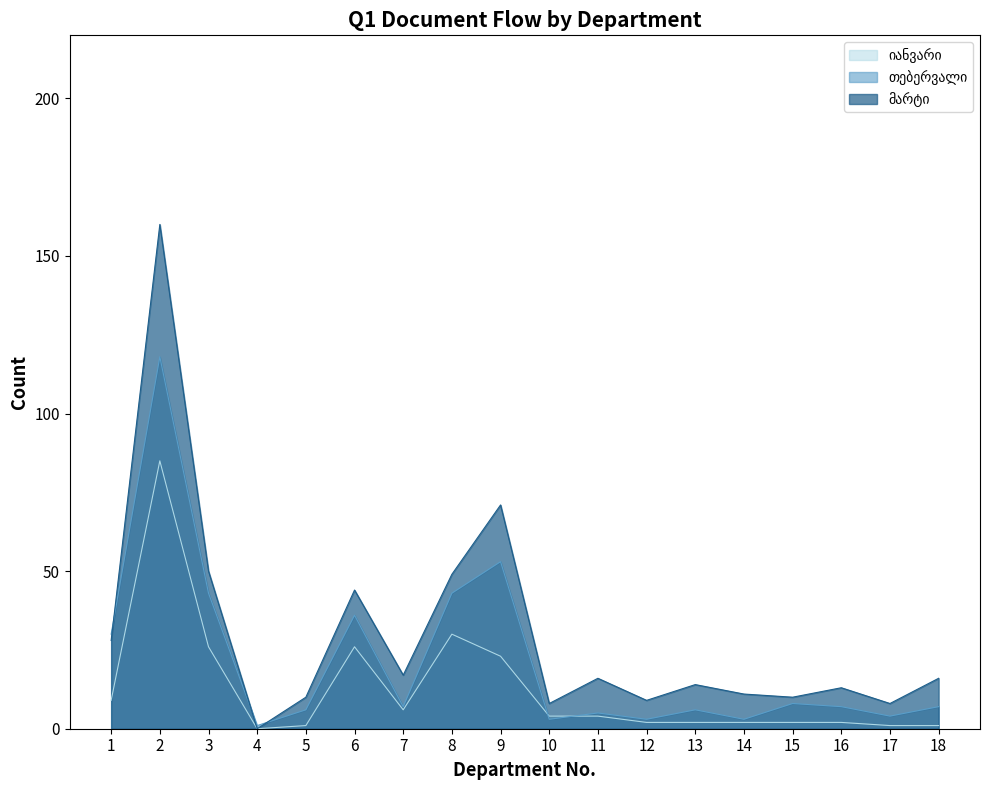

Which category has the highest value in the თებერვალი series?

2